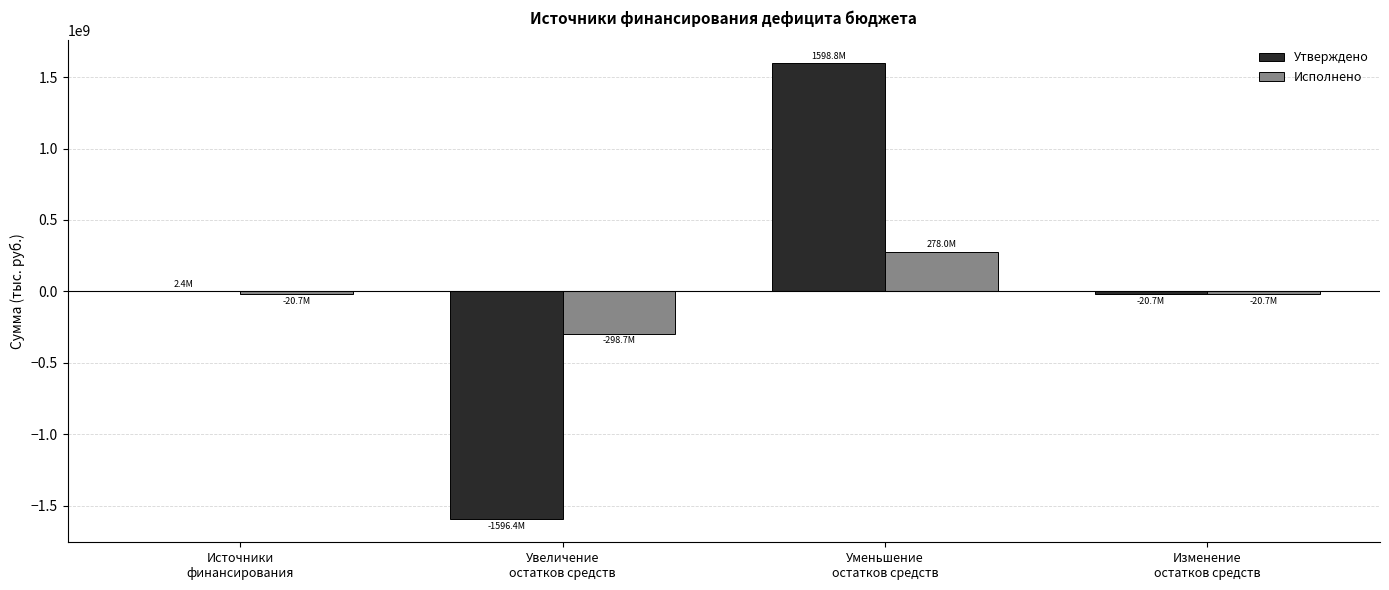

Does the chart contain stacked bars?

No